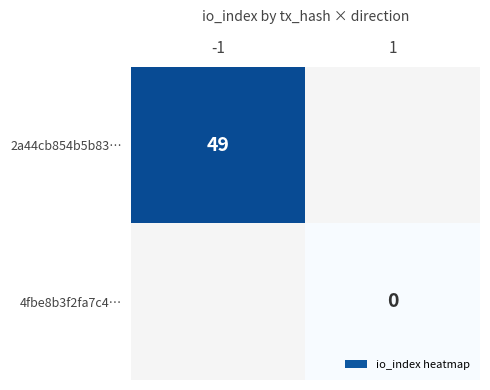

True or false: 2a44cb854b5b83… has a value of 70 at -1.

False